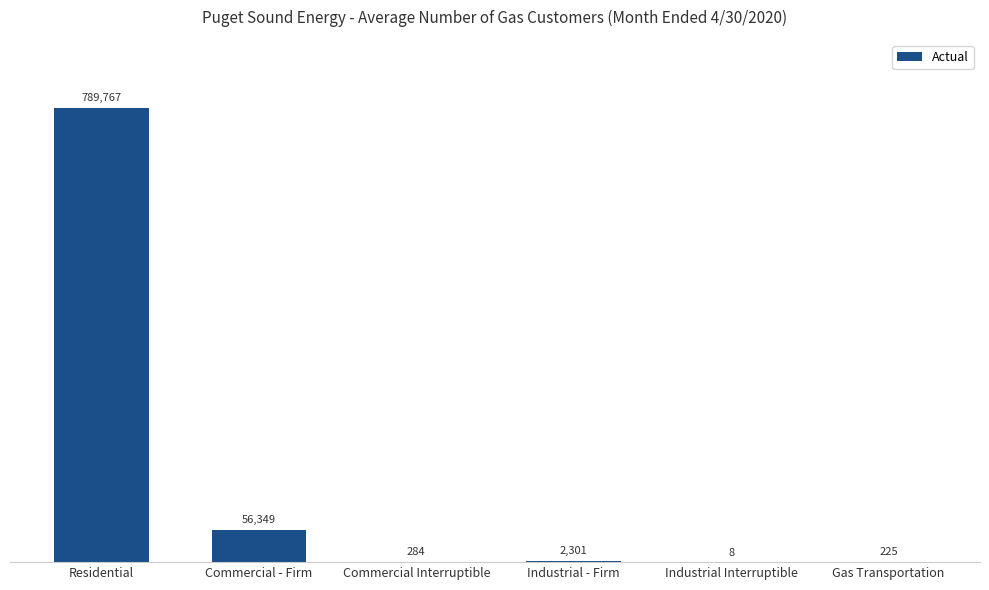

What is the sum of the values at Industrial Interruptible and Gas Transportation?

233